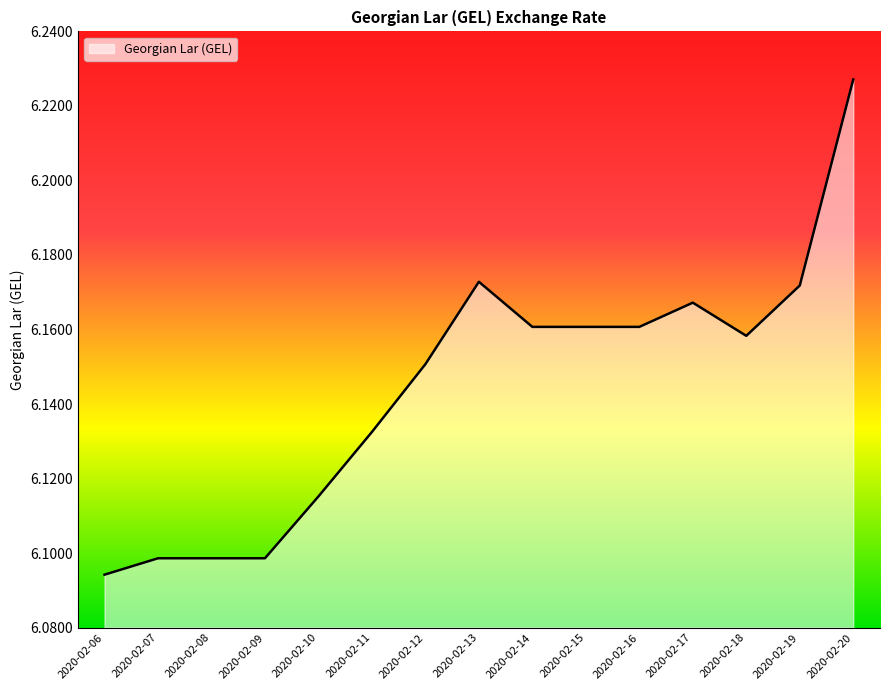

Is it true that the value at 2020-02-12 is 10.5?

False